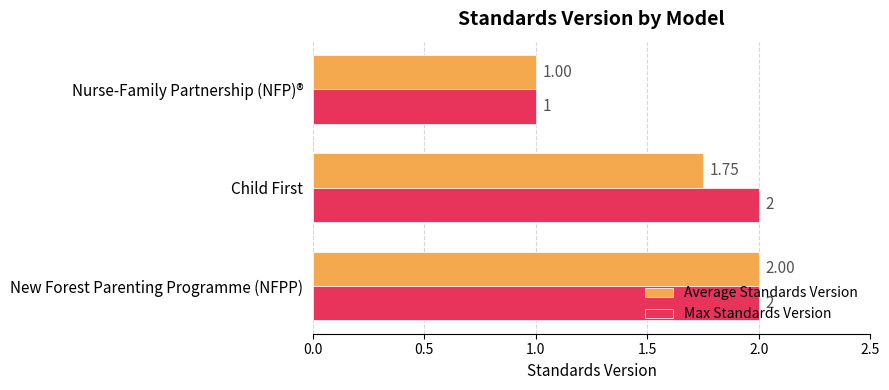

What is the sum of the Average Standards Version values at Nurse-Family Partnership (NFP)® and New Forest Parenting Programme (NFPP)?

3.0